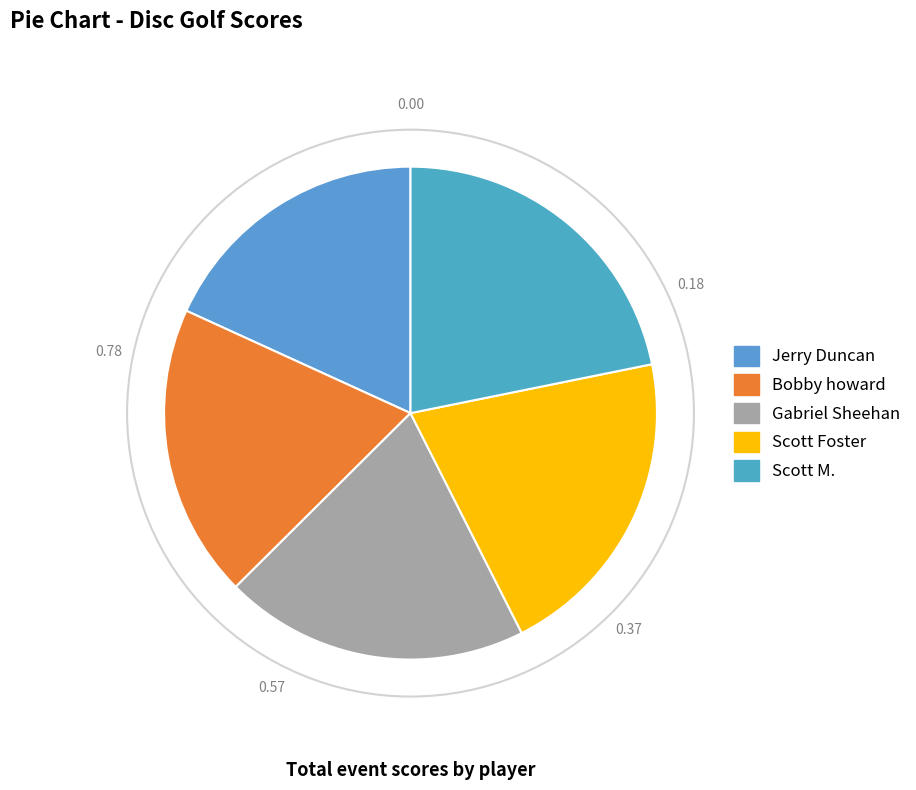

True or false: Scott M. accounts for 12% of the total.

False